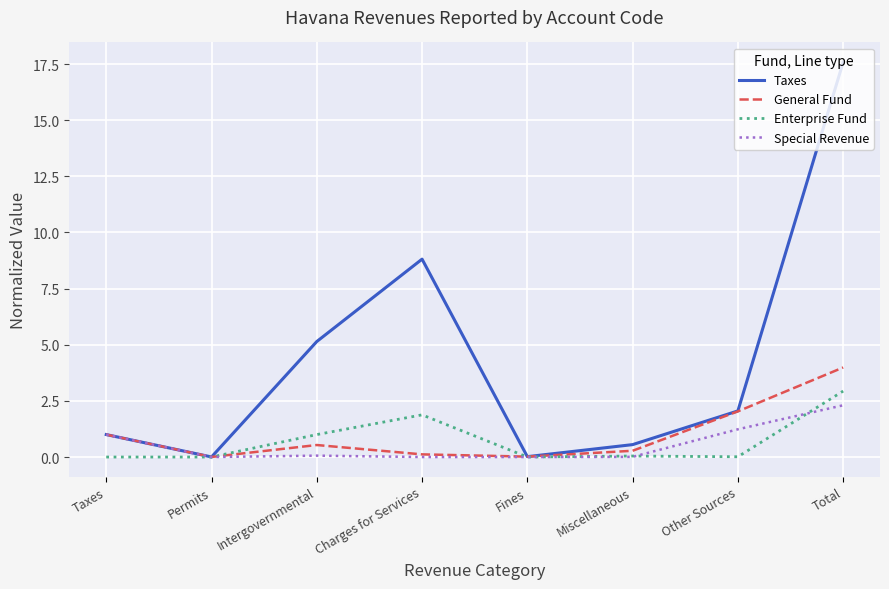

Which series changed the most between Taxes and Fines?

Special Revenue